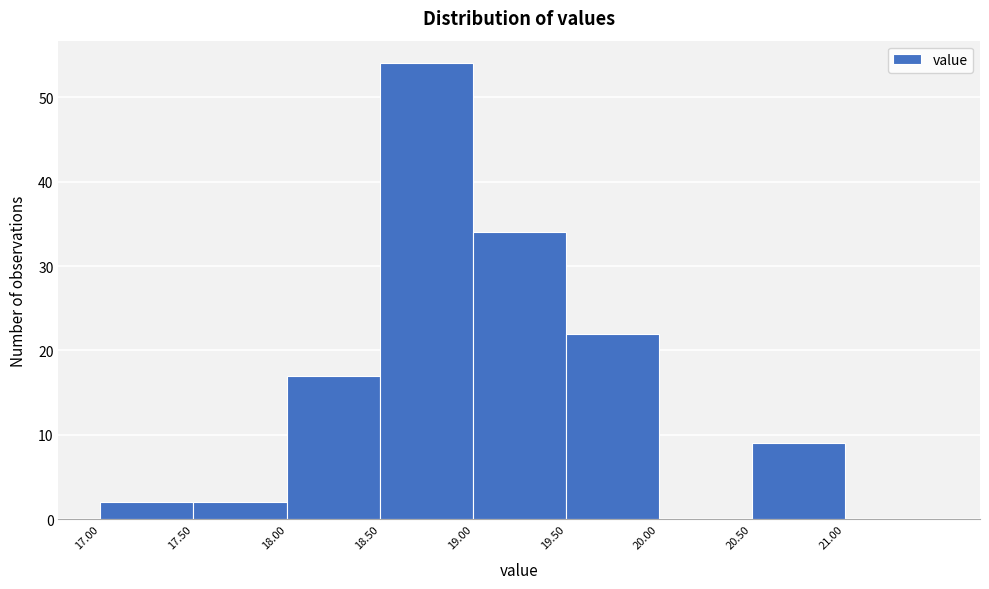

Reading left to right, list every bar in this chart as the range it spans on the x-axis followed by its height. The values are not printed on the chart, so give them approximately, as read against the axis.

17.0 to 17.5: 2
17.5 to 18.0: 2
18.0 to 18.5: 17
18.5 to 19.0: 54
19.0 to 19.5: 34
19.5 to 20.0: 22
20.0 to 20.5: 0
20.5 to 21.0: 9
21.0 to 21.5: 0